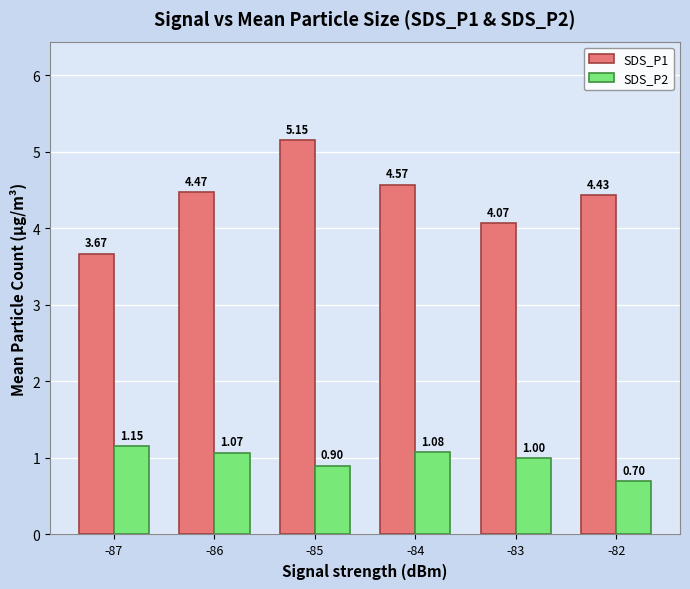

Is the value of SDS_P1 at -85 greater than the value of SDS_P2 at -87?

Yes